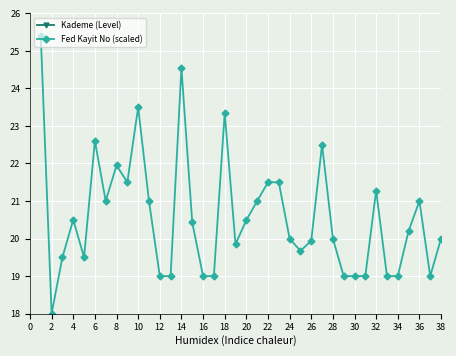

Is it true that Fed Kayit No (scaled) equals 6.5 at 38?

False